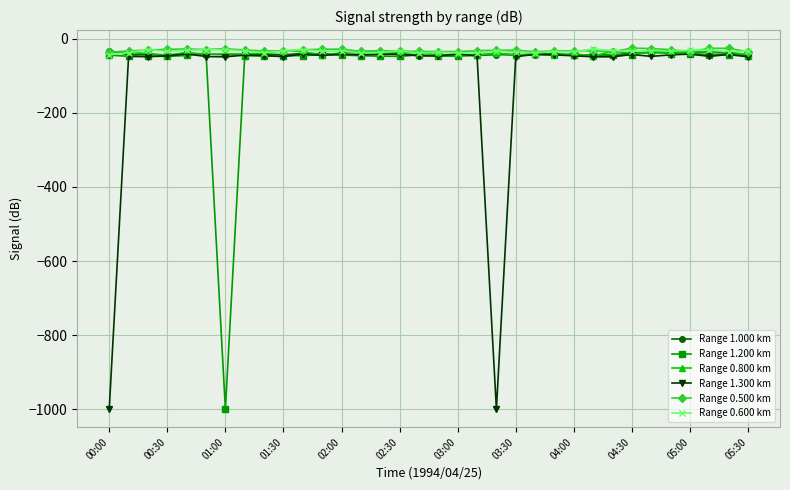

How many data points in Range 0.500 km are above -32?

16